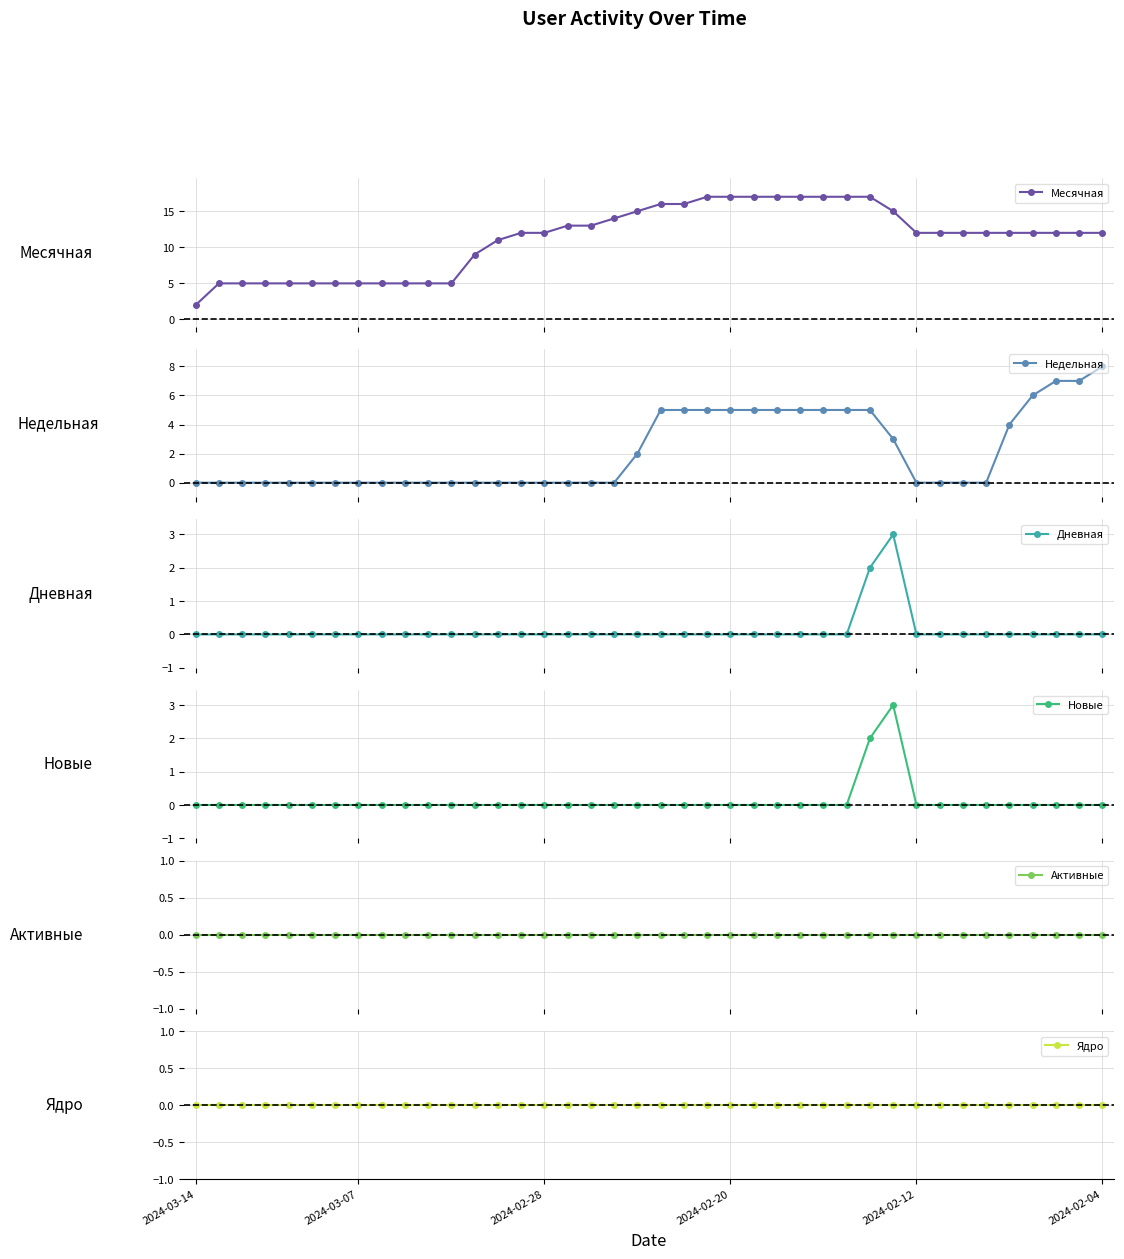

True or false: Недельная has more than 0 interior local peaks.

False